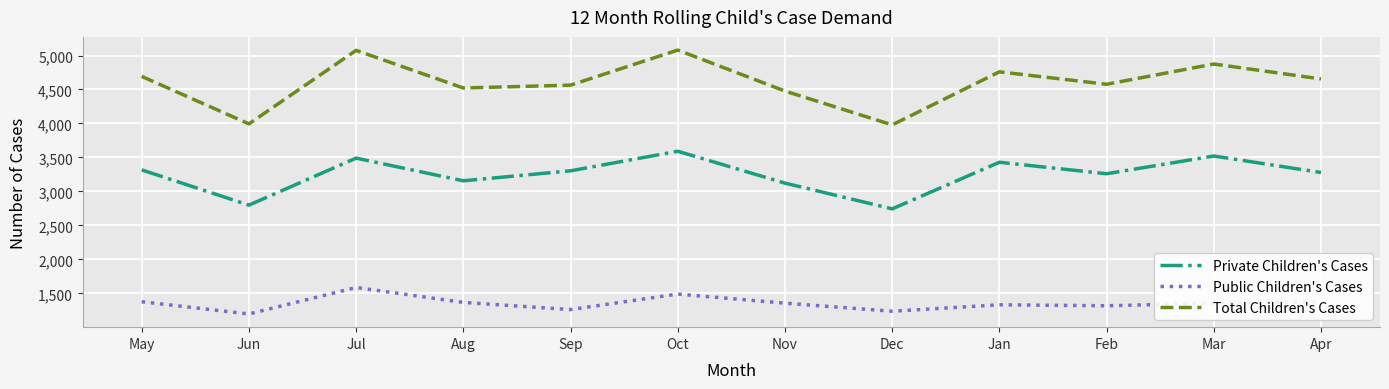

What is the average value of the Private Children's Cases series?

3251